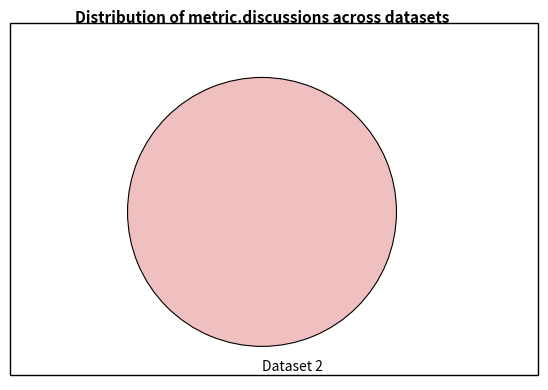

Rank the categories by value from lowest to highest.

Dataset 2